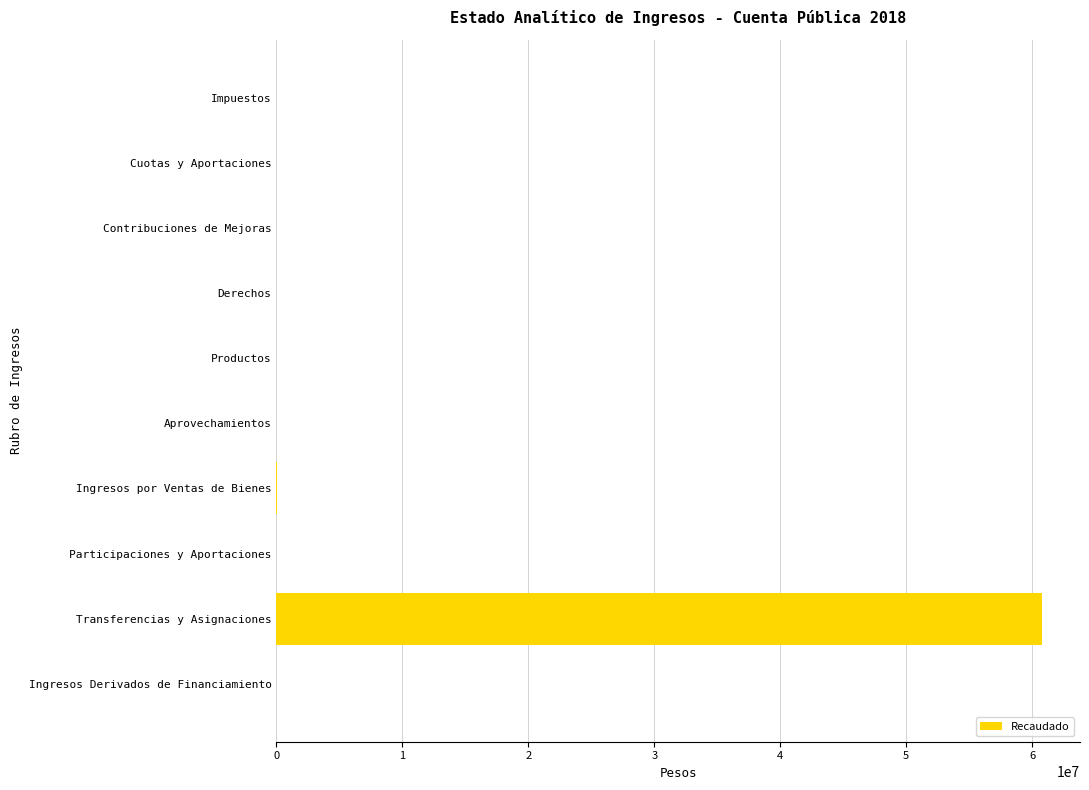

What is the change in value from Impuestos to Transferencias y Asignaciones?

+60753494.6